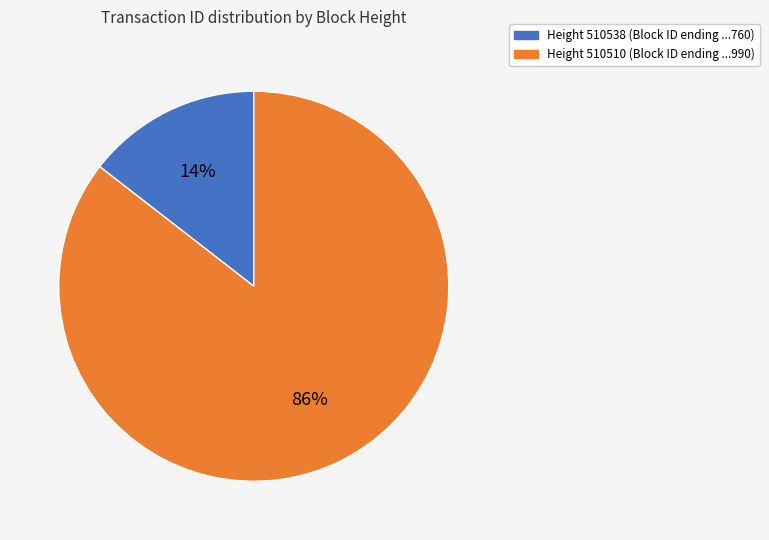

To the nearest percent, what portion does Height 510510 (Block ID ending ...990) represent?

86%